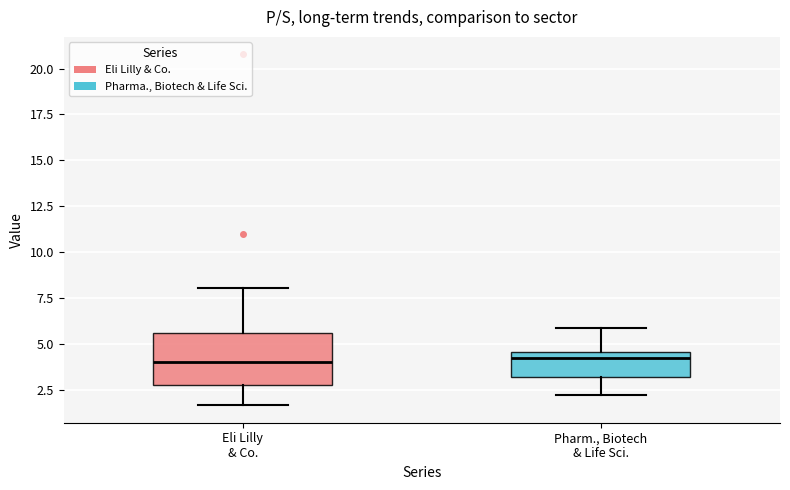

Where is the lower edge of the box for Pharm., Biotech & Life Sci. on the y-axis? The values are not printed on the chart, so give them approximately, as read against the axis.

3.0